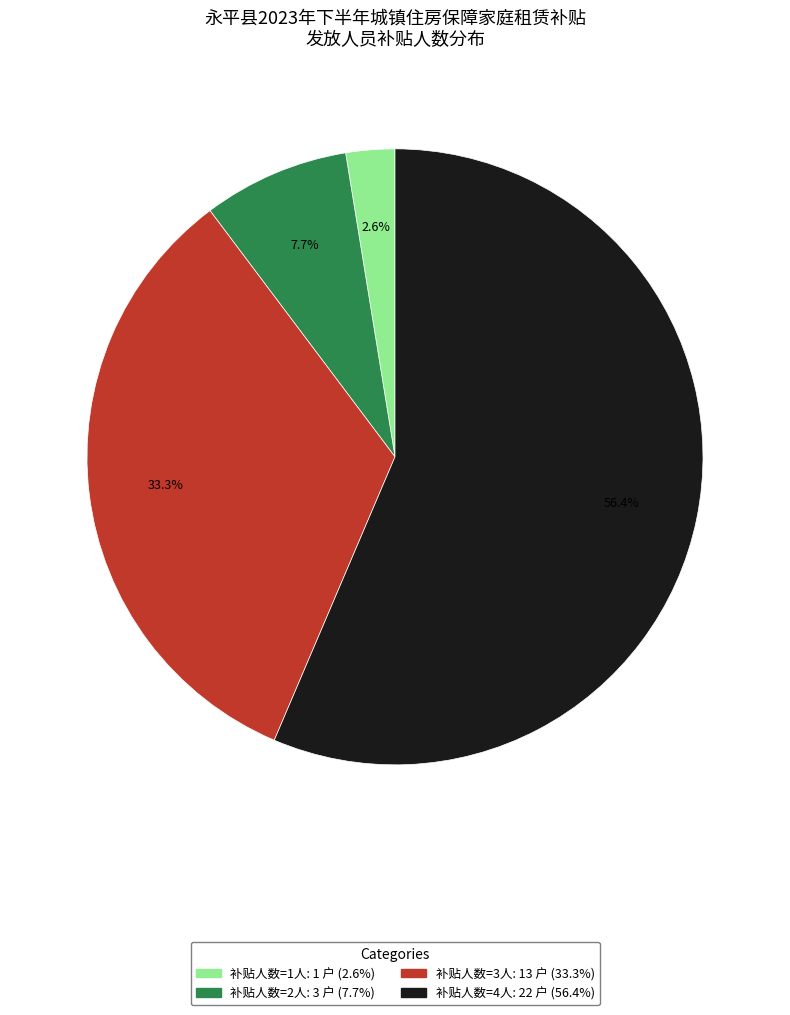

Does any single category account for the majority?

Yes